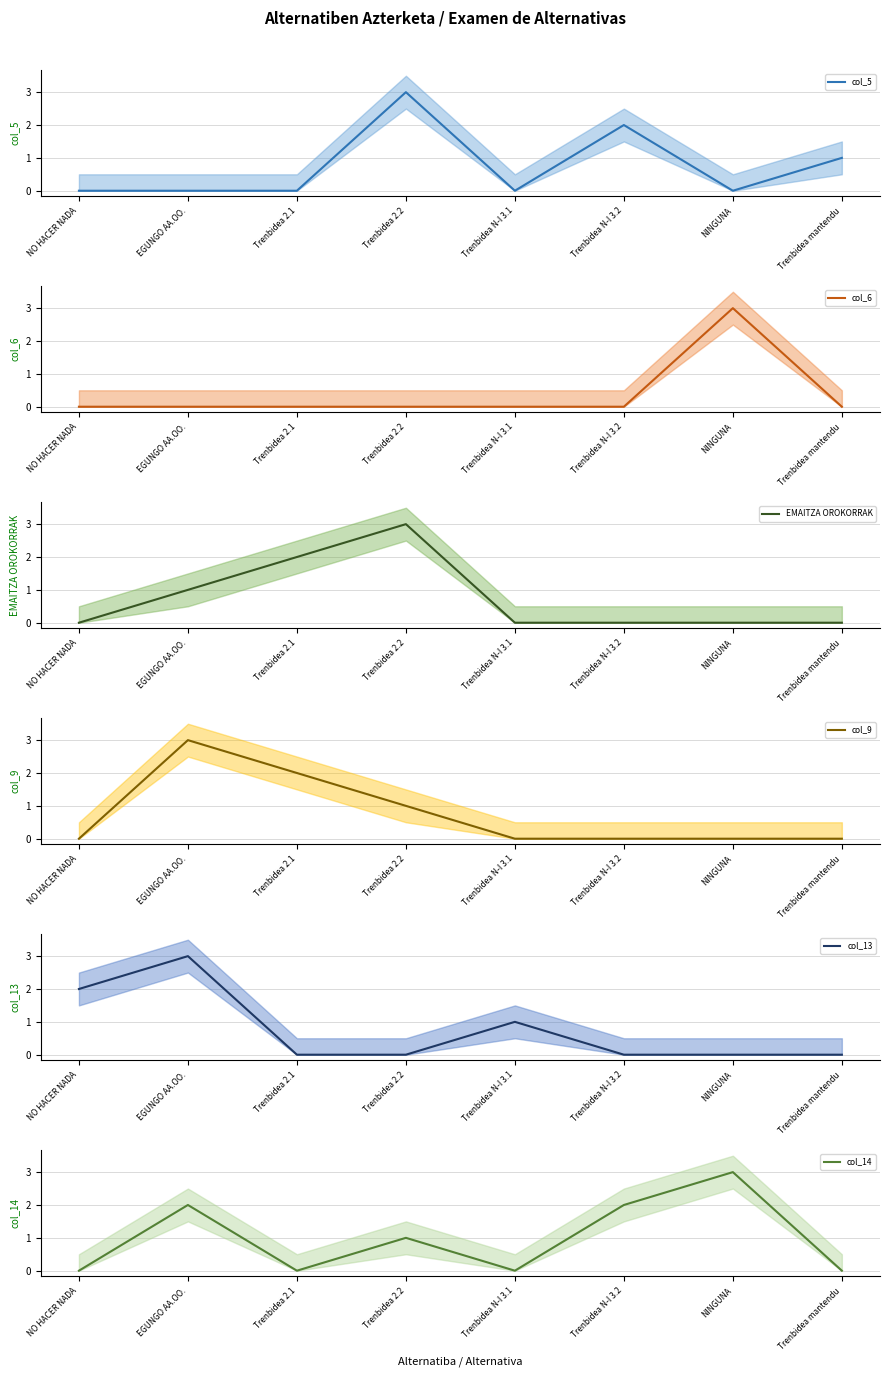

What is the total value across all series at Trenbidea mantendu?

1